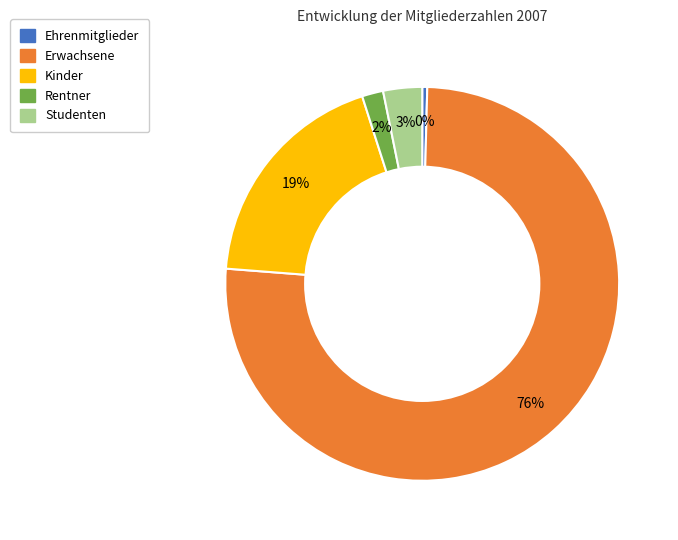

To the nearest percent, what is the combined percentage of Kinder and Erwachsene?

95%